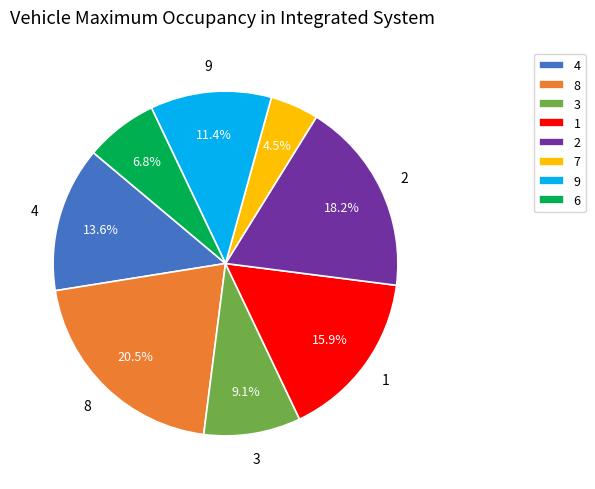

What percentage is NOT represented by 8?

79.5%